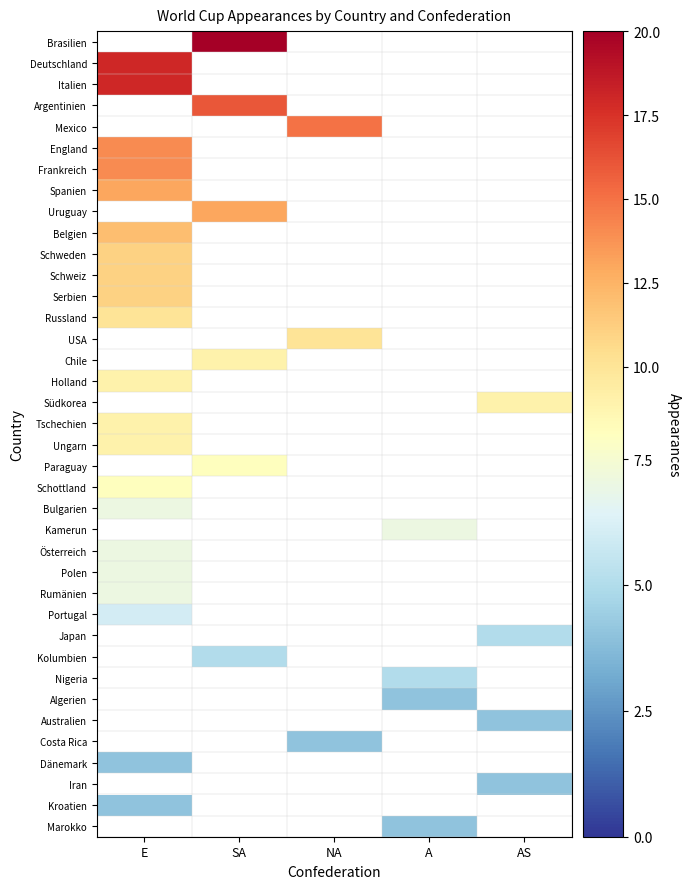

What is the minimum value shown in the chart?

4.0